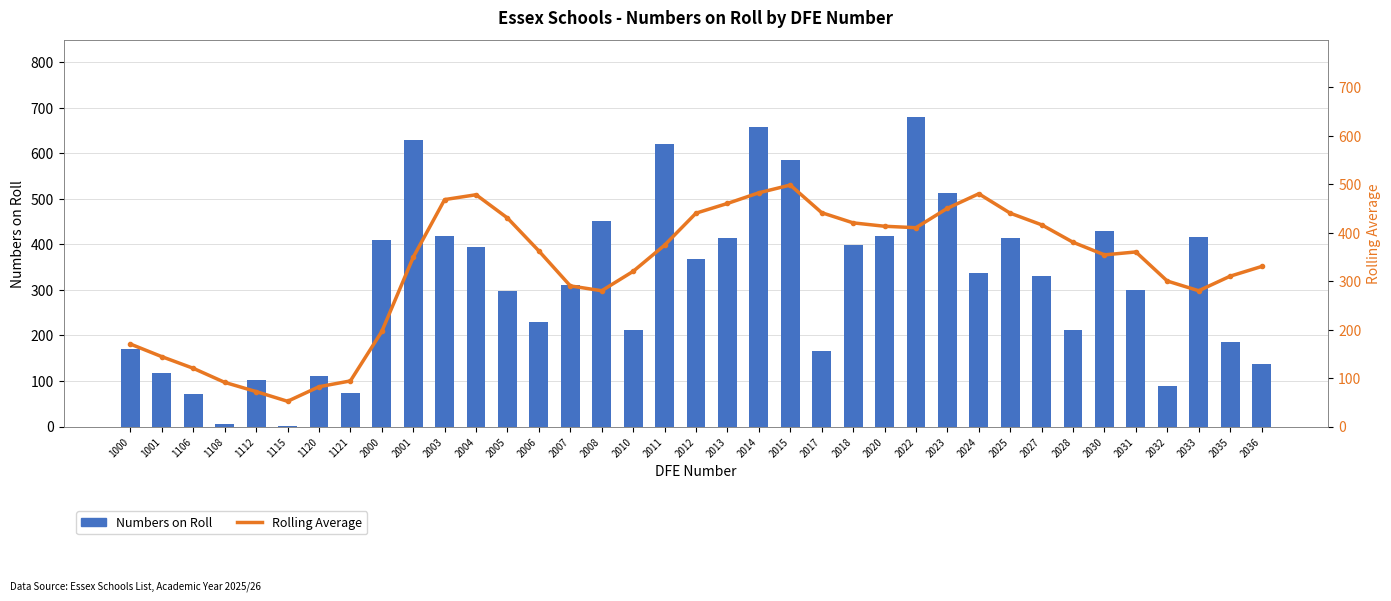

What is the difference between the Numbers on Roll values at 2036 and 2030?

291